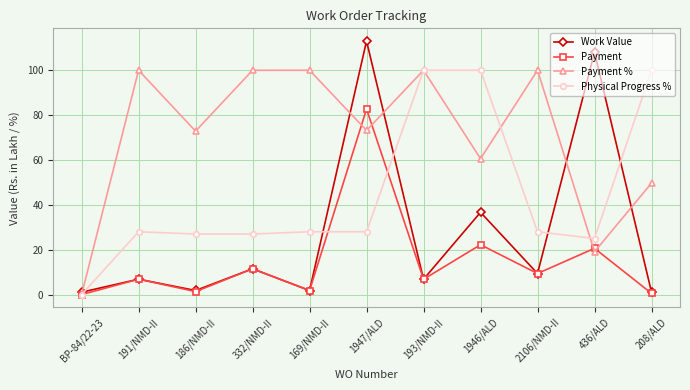

In Work Value, how many points are lower than both neighbors (excluding endpoints)?

4